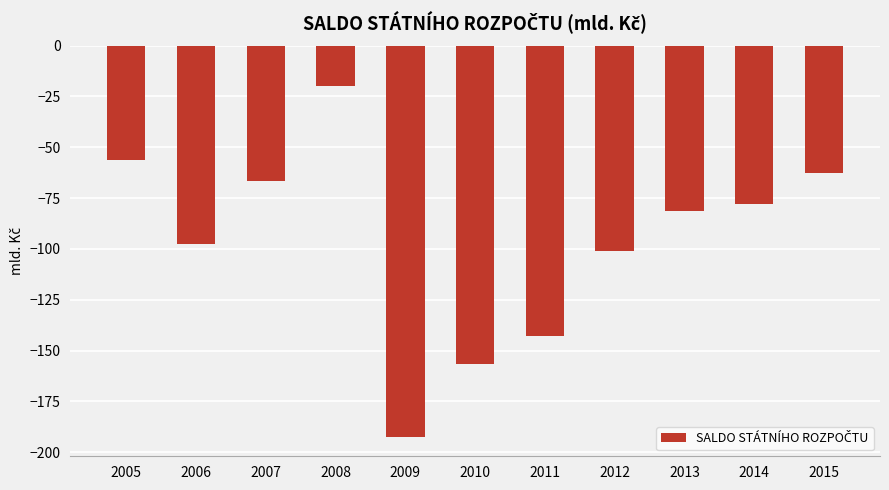

The chart shows a value of -49.2 at 2006. True or false?

False